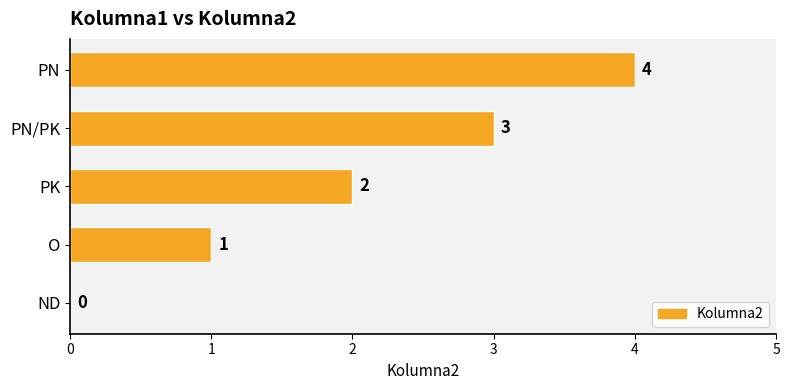

What is the sum of all values?

10